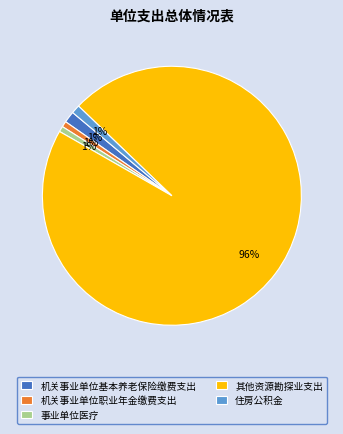

How many segments does this pie chart have?

5